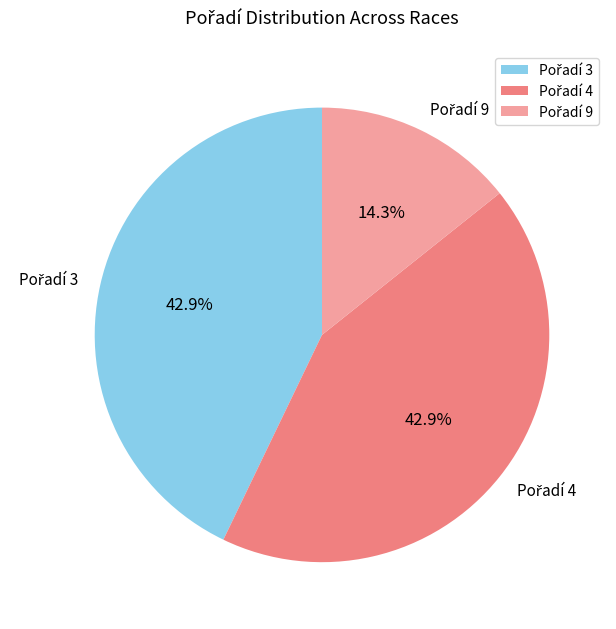

Is there a majority slice in this chart?

No